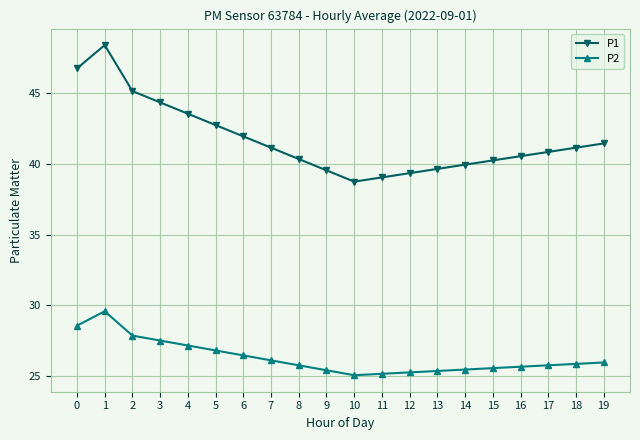

What is the average value of the P1 series?

41.7